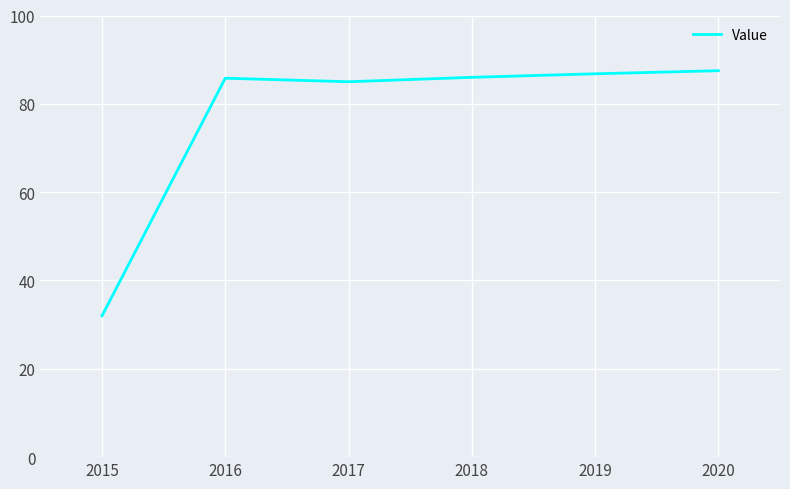

What is the difference between the maximum and minimum values?

55.5